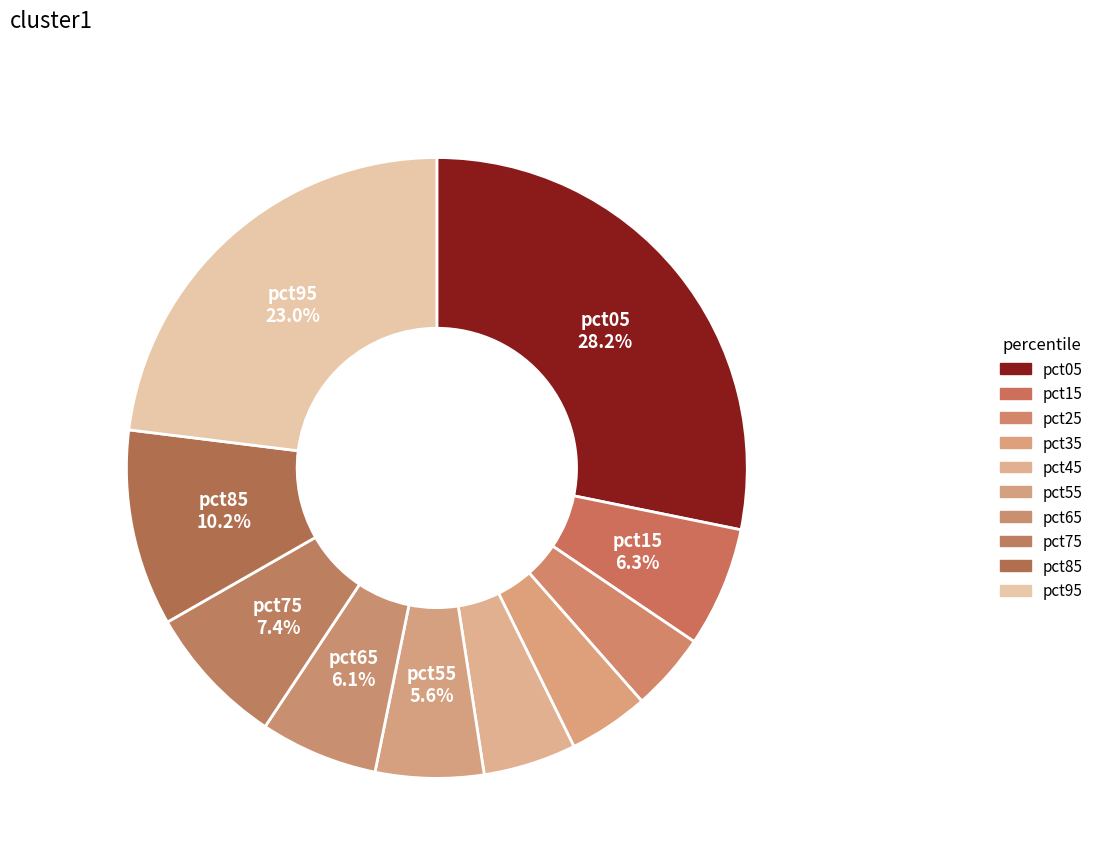

Between pct15 and pct75, which is larger?

pct75